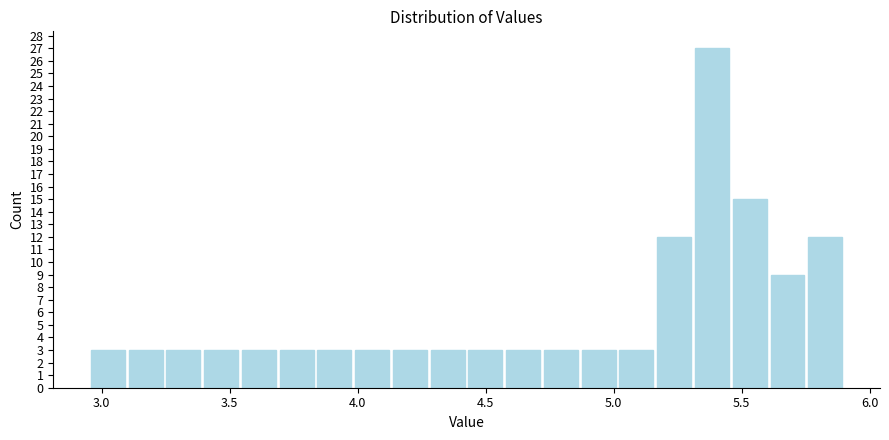

Around what value on the x-axis is the tallest bar? Give the approximate position of its centre, as read against the axis.

5.40